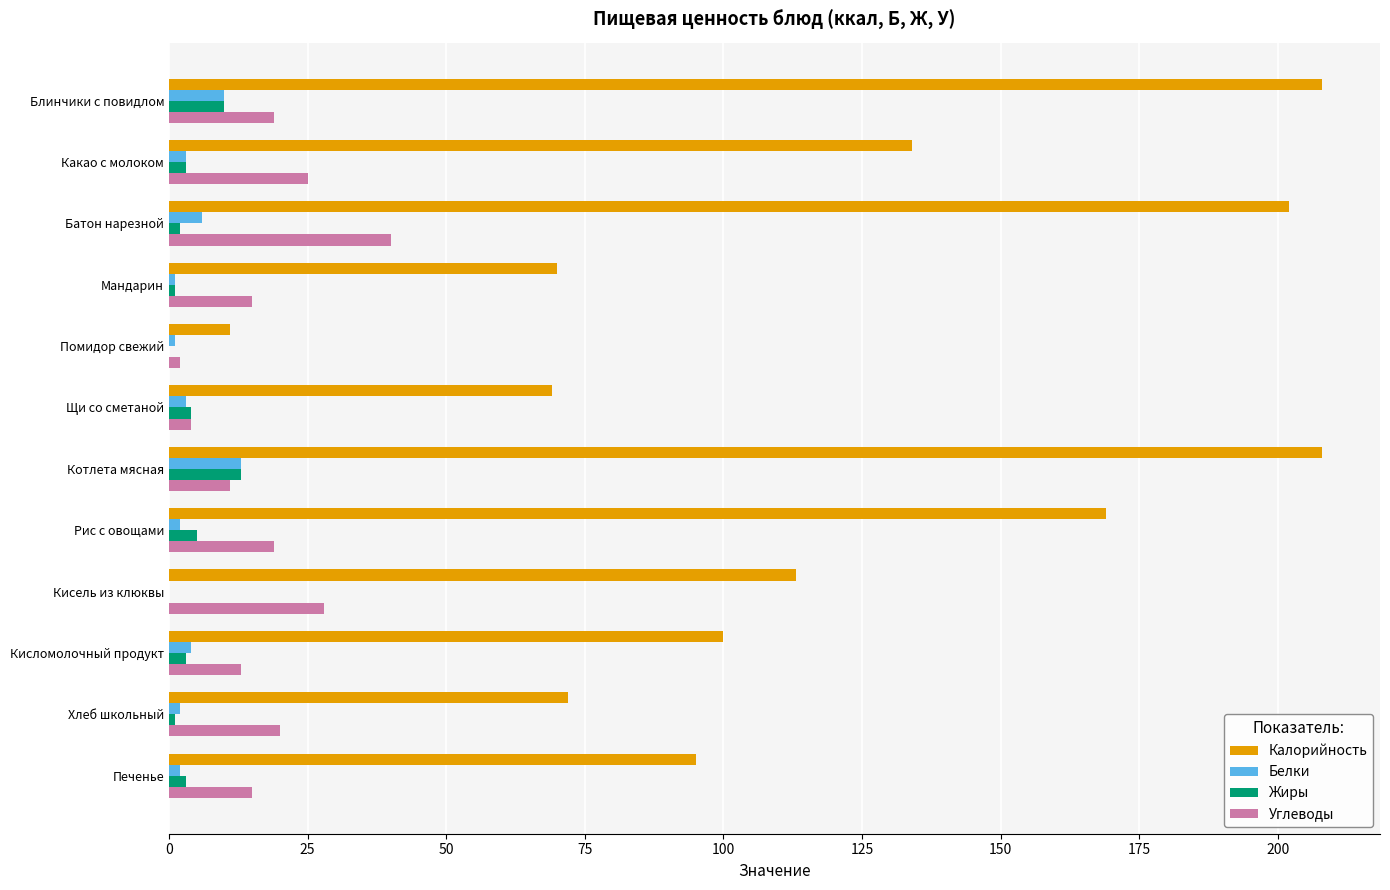

Where is Белки nearest to the value 6?

Батон нарезной